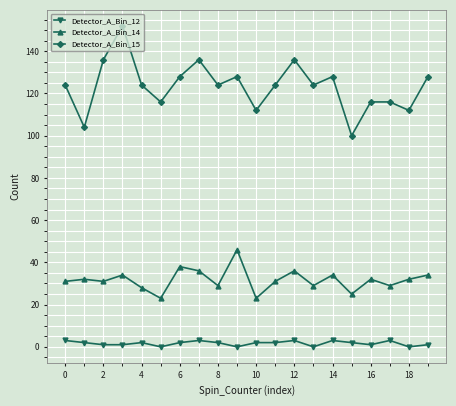

What is the maximum value for Detector_A_Bin_15?

152